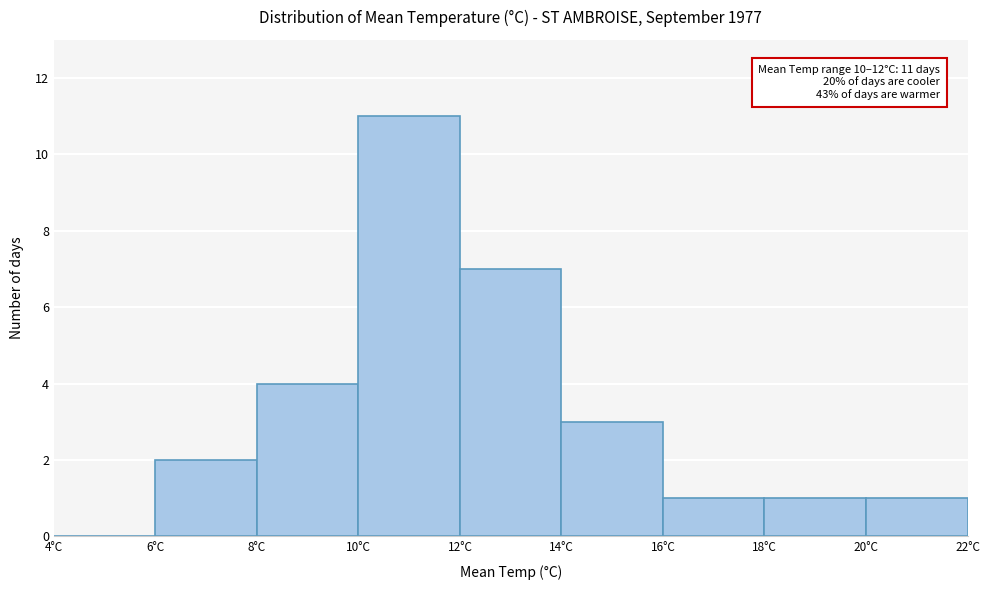

Over which range of the x-axis is the bar tallest?

10 to 12